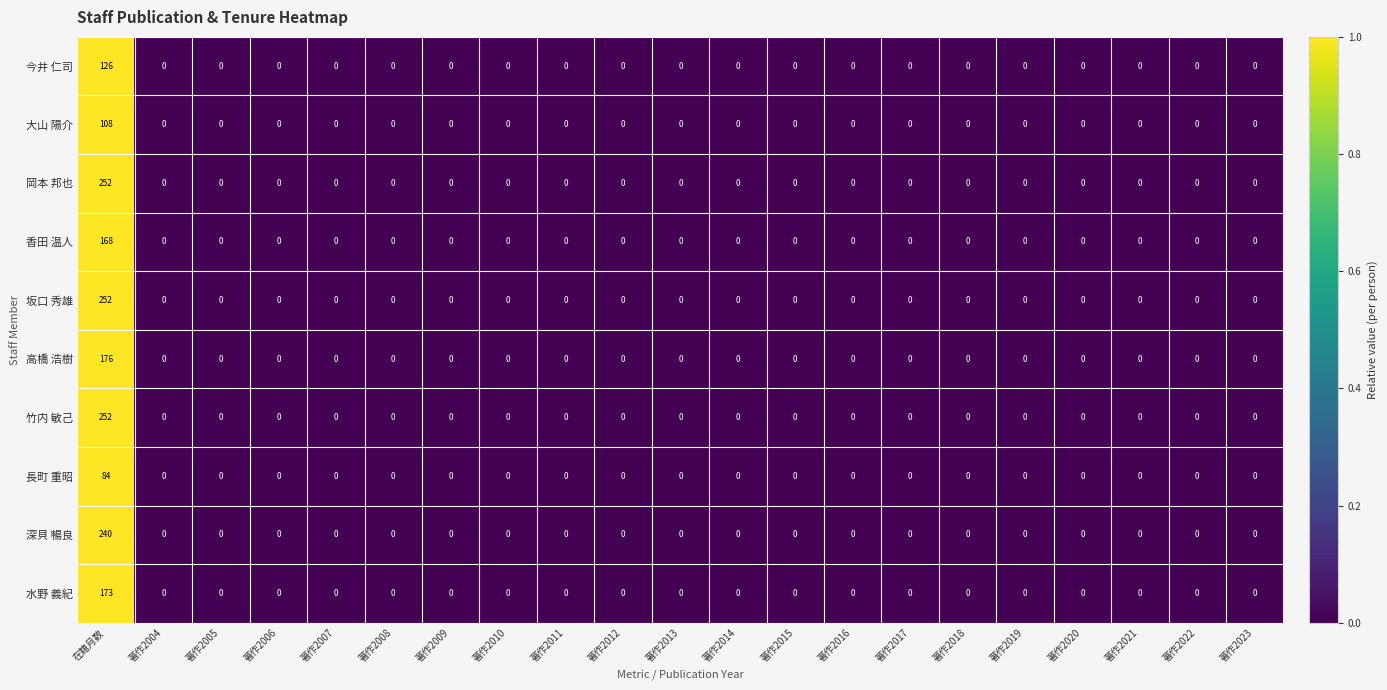

What is the greatest value displayed?

252